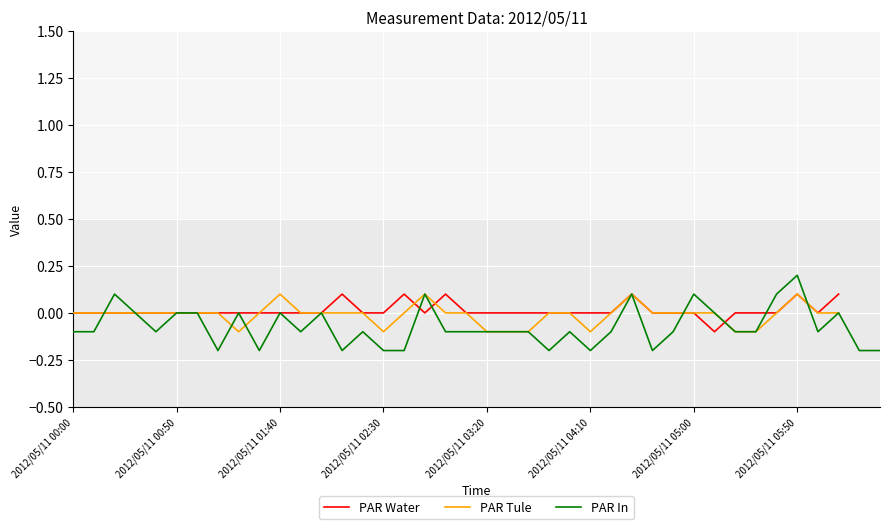

True or false: PAR In has a value of -0.1 at 2012/05/11 00:00.

True